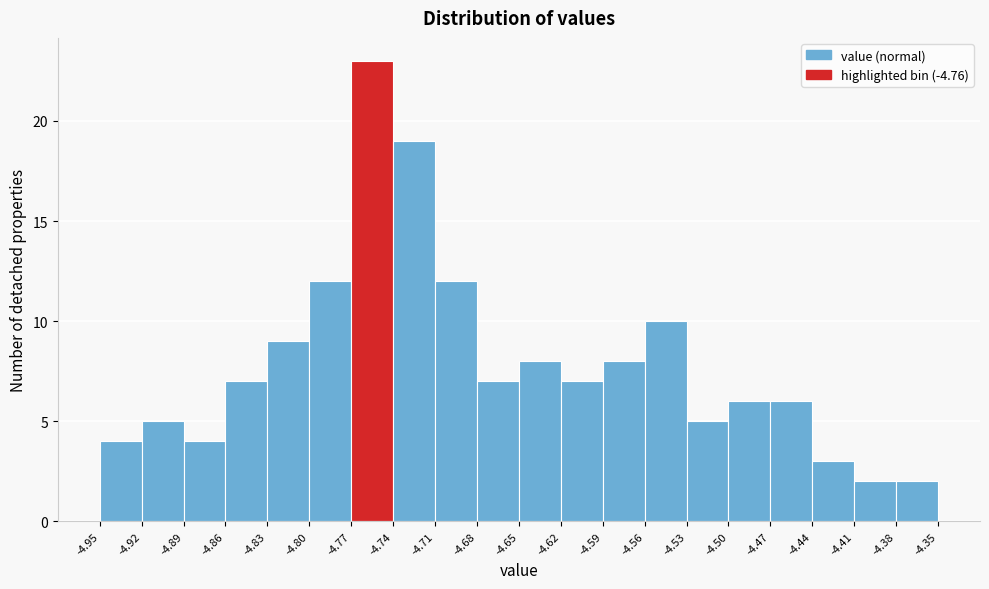

How tall is the bar that spans -4.74 to -4.71 on the x-axis? The values are not printed on the chart, so give them approximately, as read against the axis.

19